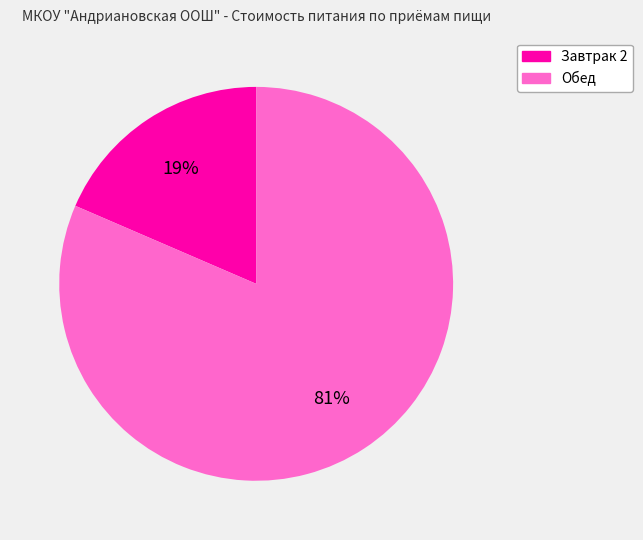

Does any single category account for the majority?

Yes